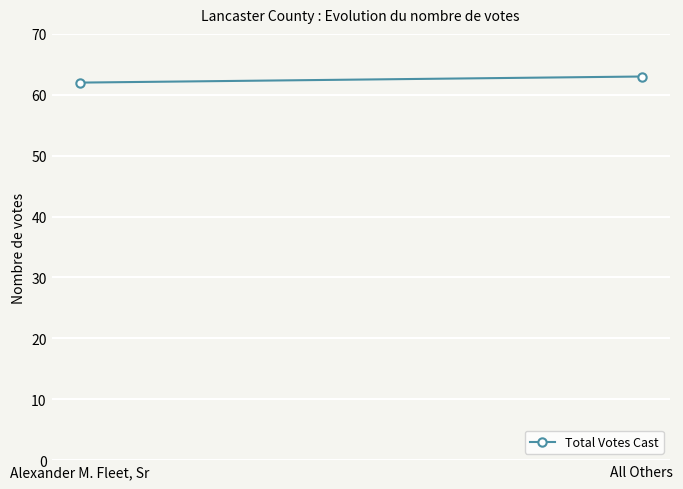

Reading right to left, transcribe all the data shown in this chart.

63	62